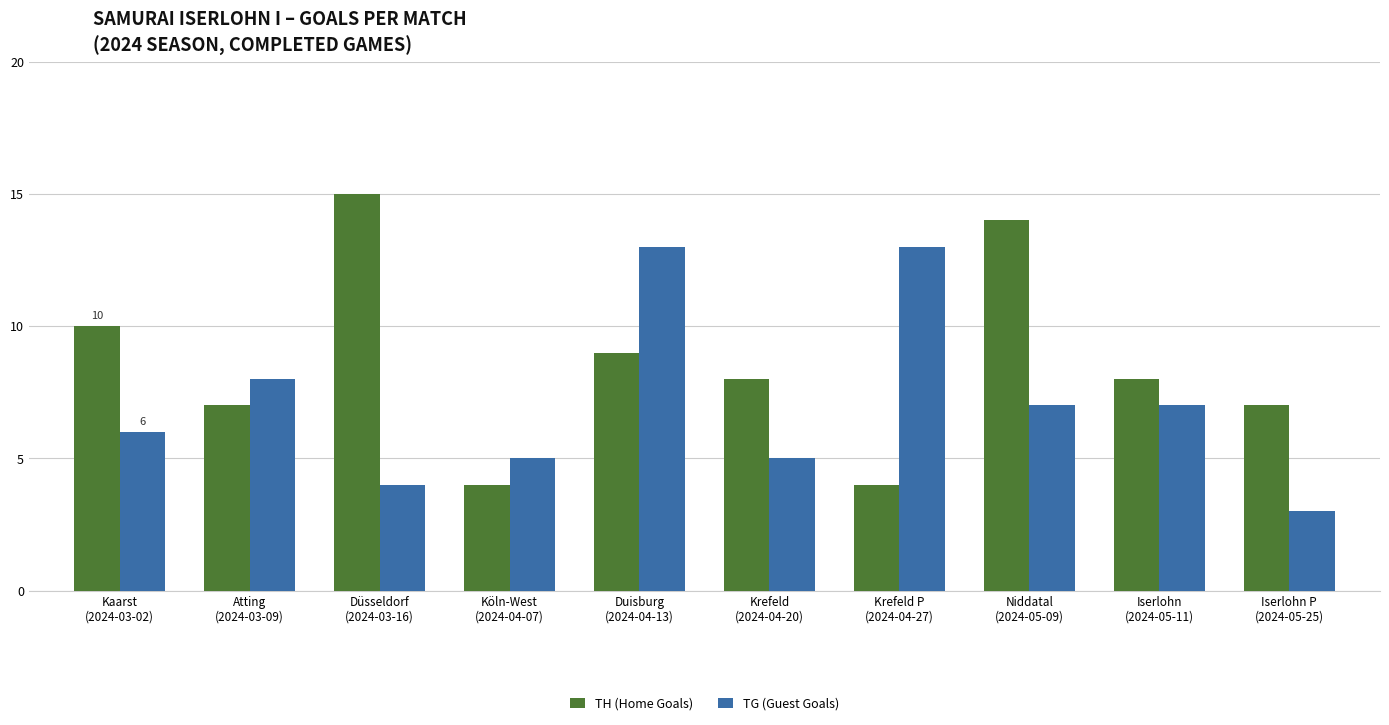

What is the difference between the TH (Home Goals) values at Duisburg
(2024-04-13) and Iserlohn
(2024-05-11)?

1